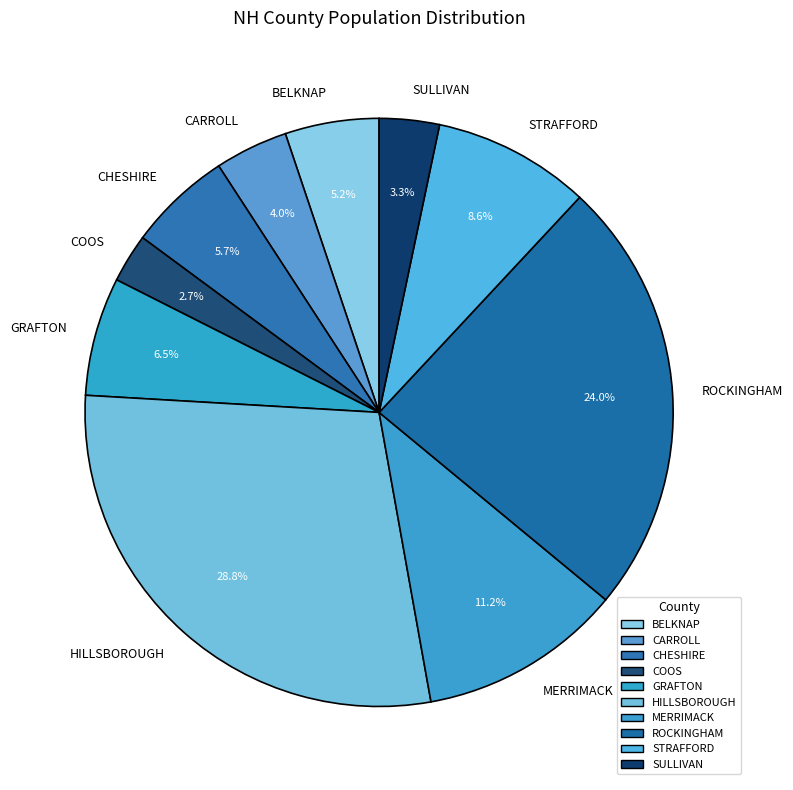

How many slices are in this pie chart?

10